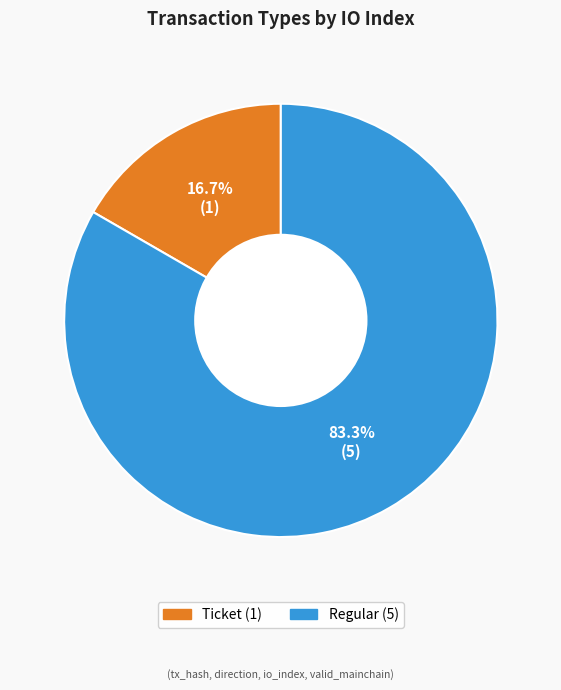

To the nearest percent, what is the combined percentage of Regular and Ticket?

100%